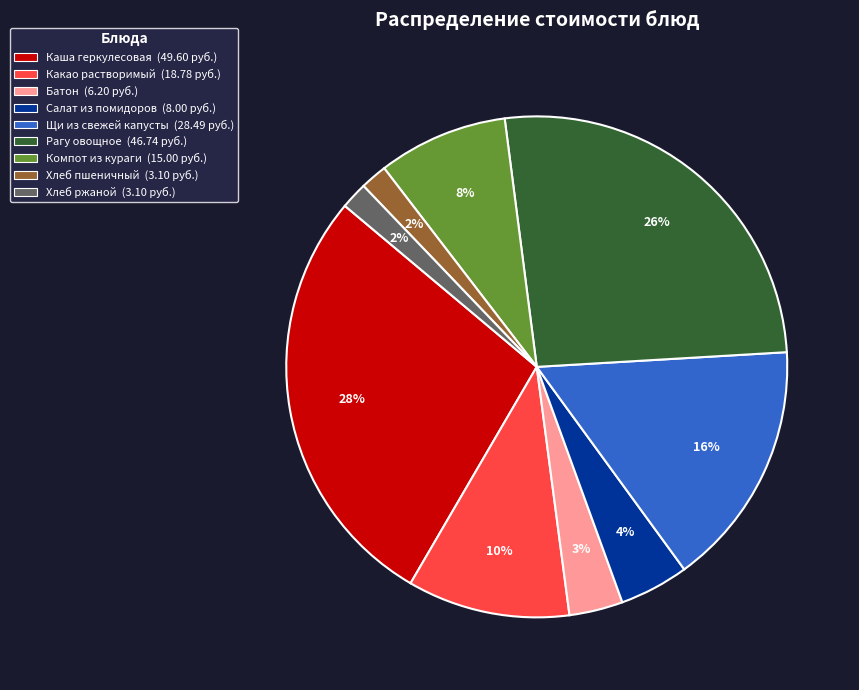

Is there any slice that represents more than half of the pie?

No